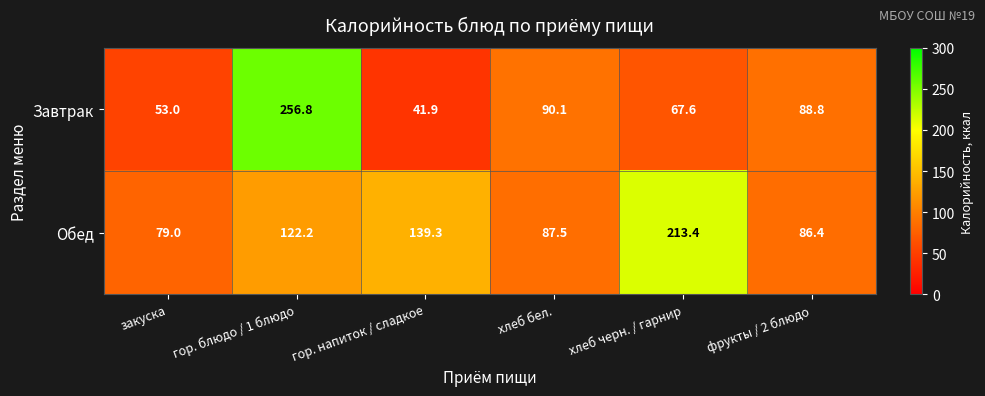

List the series in order of their peak value, lowest first.

Обед, Завтрак